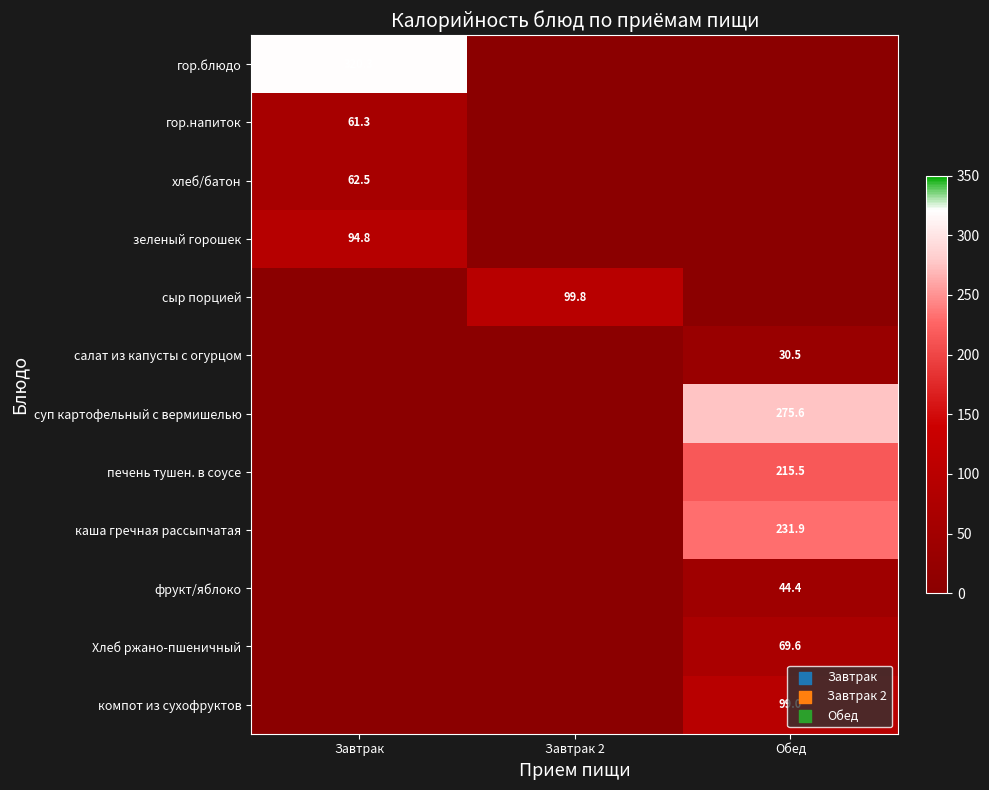

Which has a higher value, Обед or Завтрак?

Завтрак